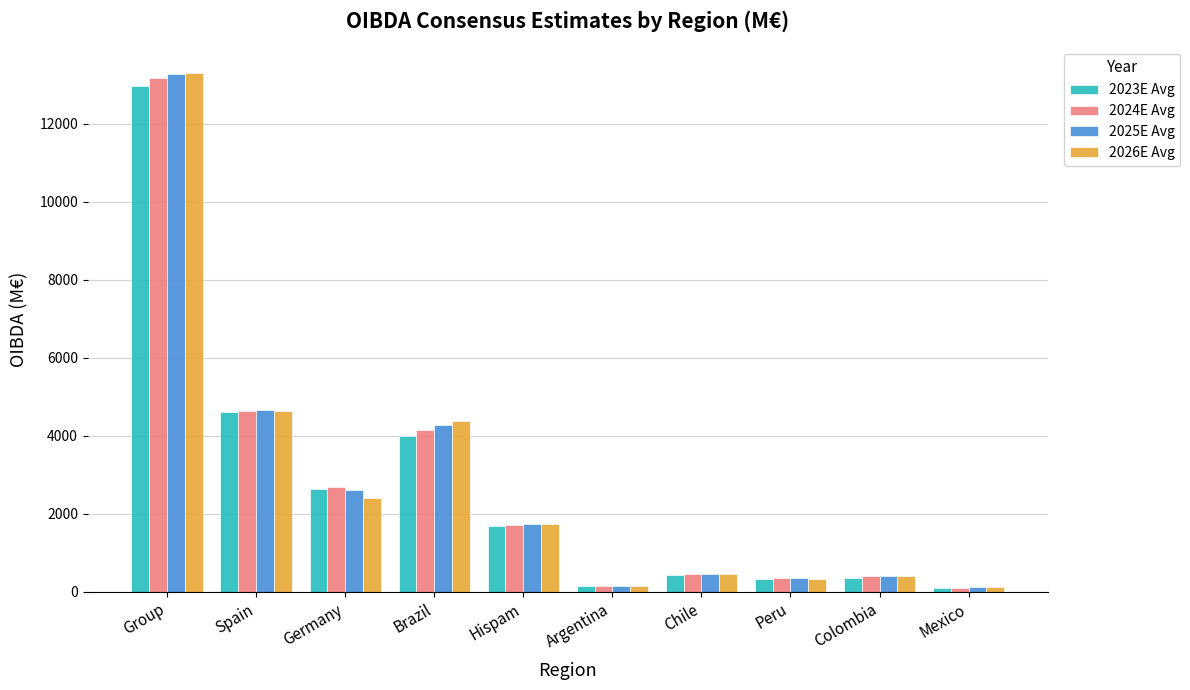

At which label is 2023E Avg closest to 6525?

Spain